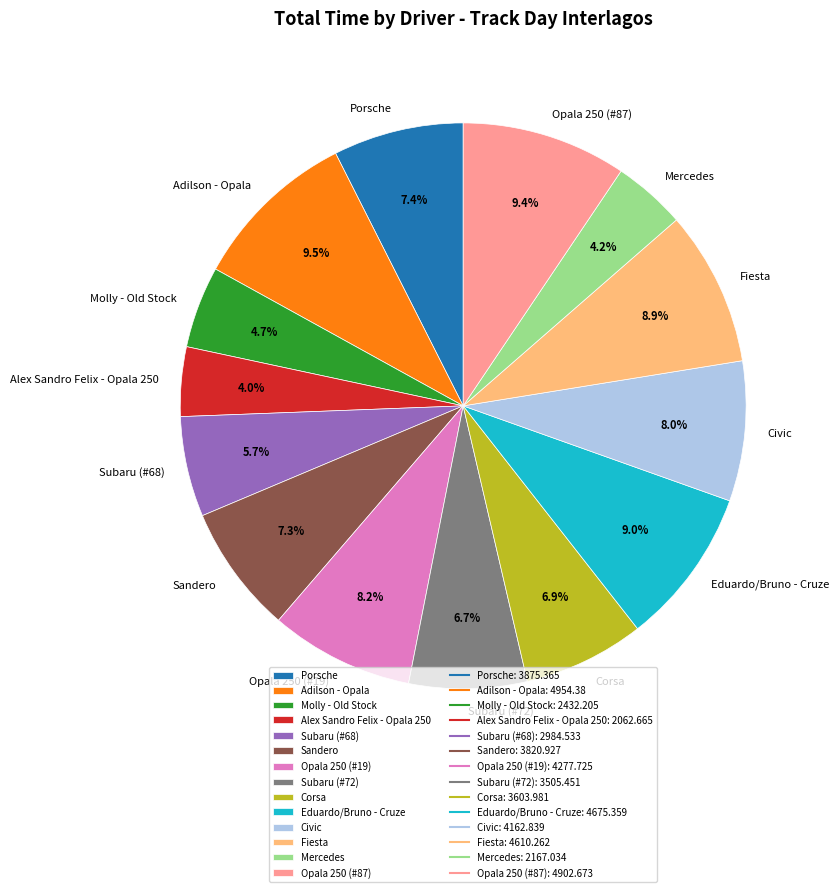

How much of the chart is everything except Eduardo/Bruno - Cruze?

91.0%